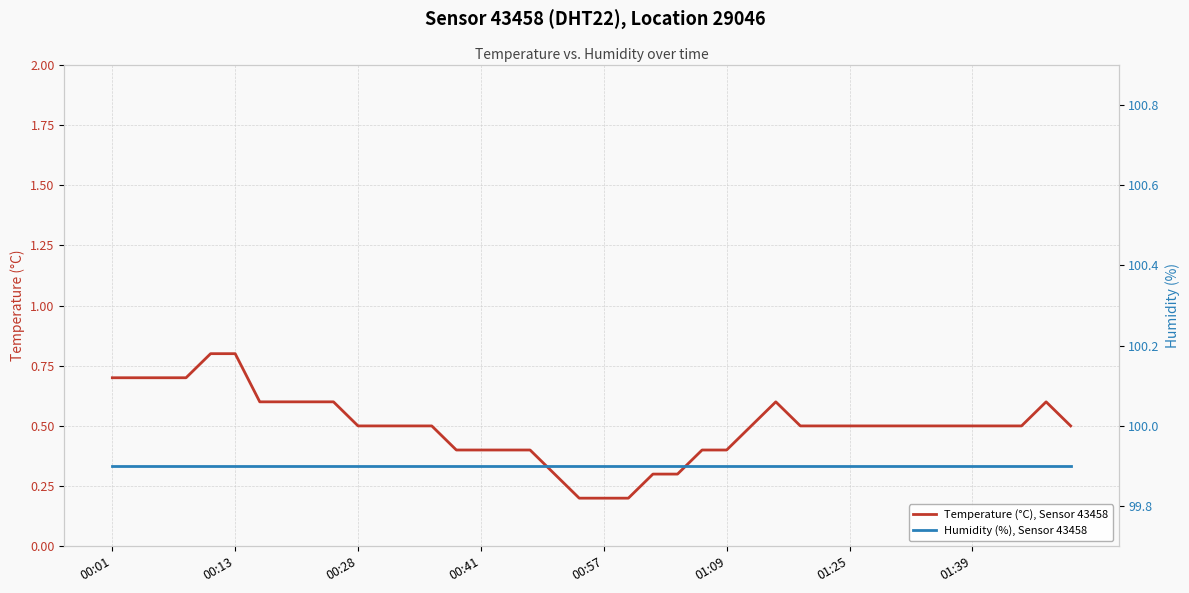

The value of Temperature (°C), Sensor 43458 at 00:13 is 0.8. True or false?

True